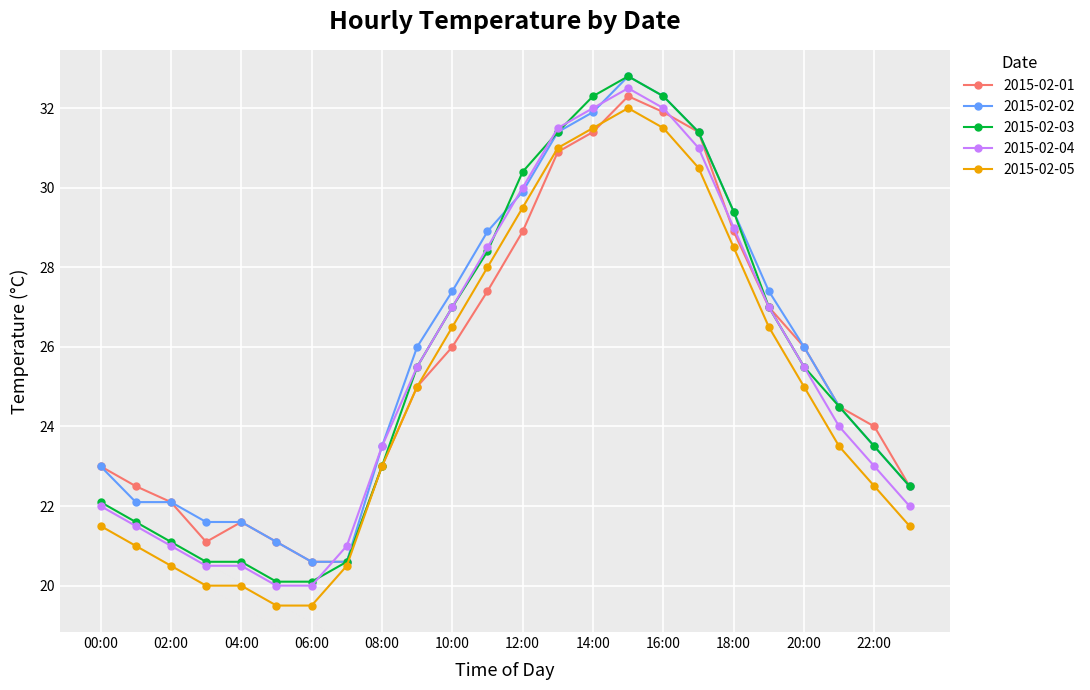

Which series has the widest spread of values?

2015-02-03